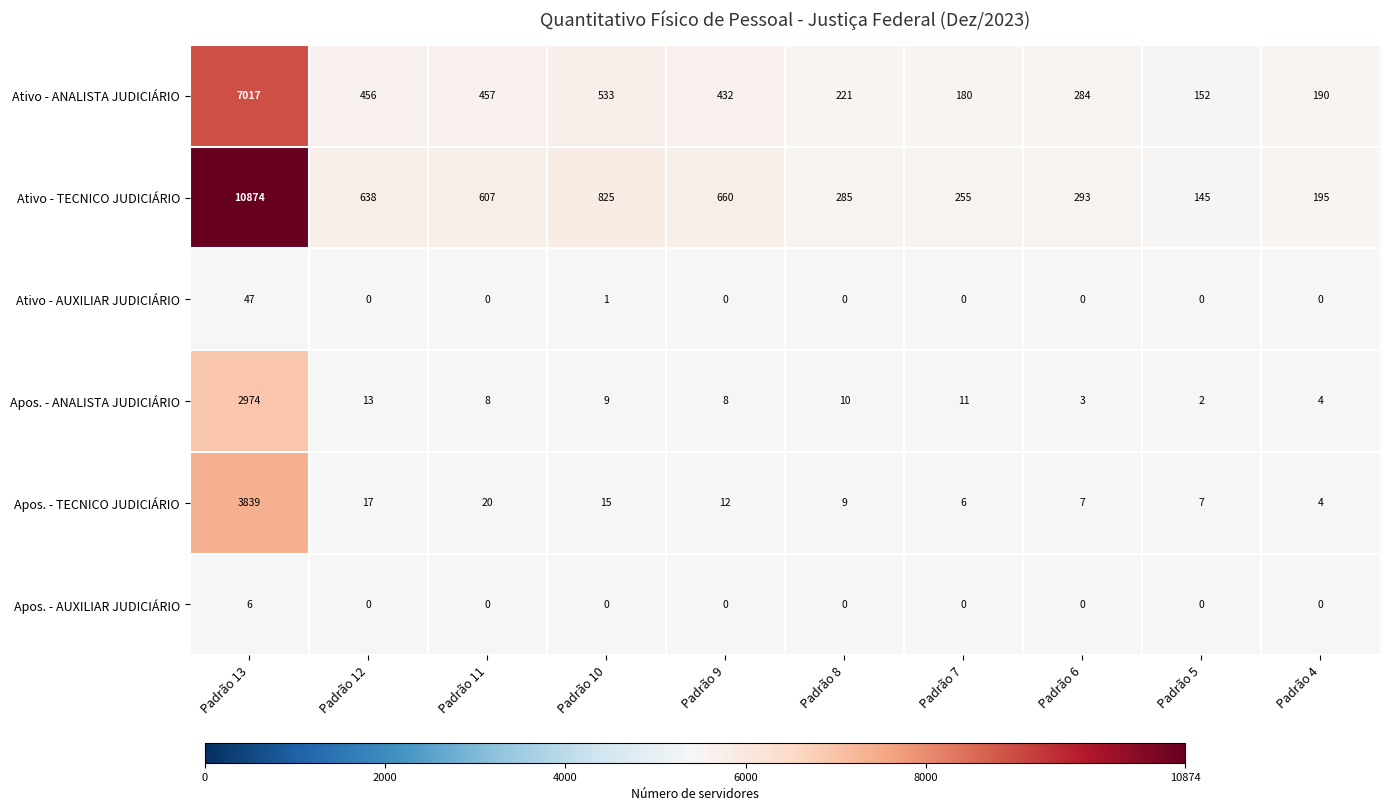

The Ativo - TECNICO JUDICIÁRIO series shows 14249 at Padrão 13. True or false?

False